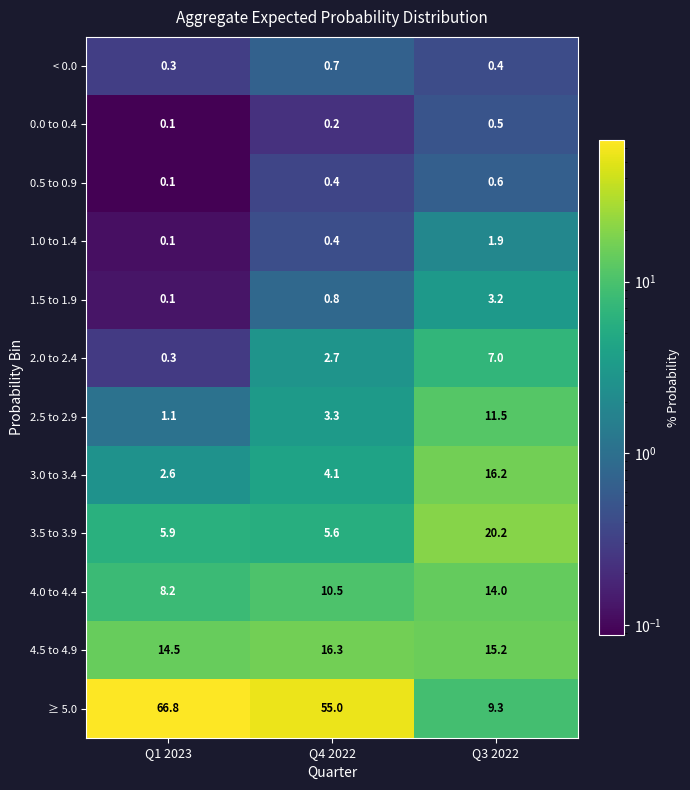

What is the maximum value shown in the chart?

66.8